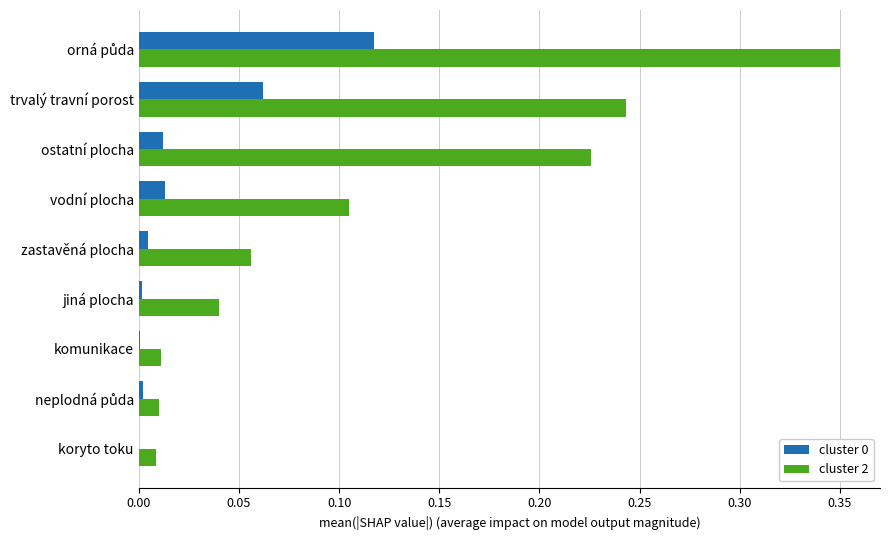

What is the sum of all cluster 2 values?

1.0